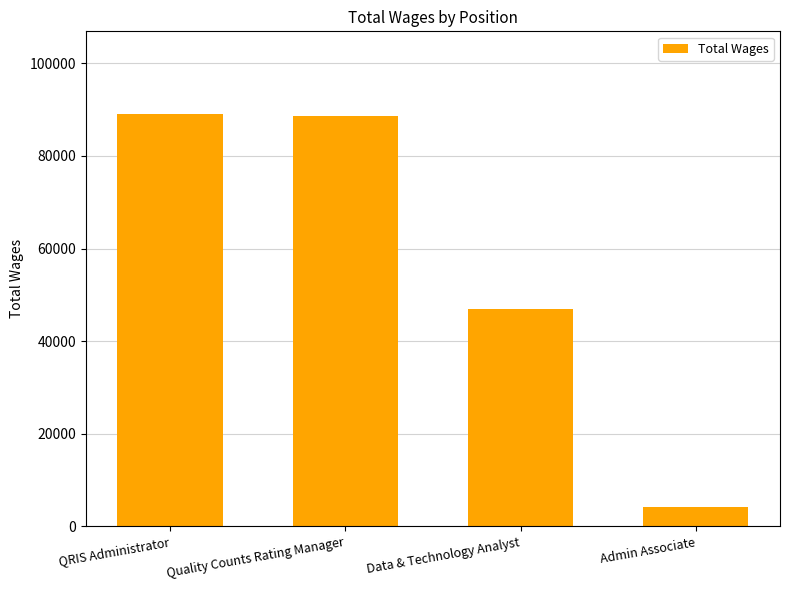

Which has a higher value, Admin Associate or Quality Counts Rating Manager?

Quality Counts Rating Manager